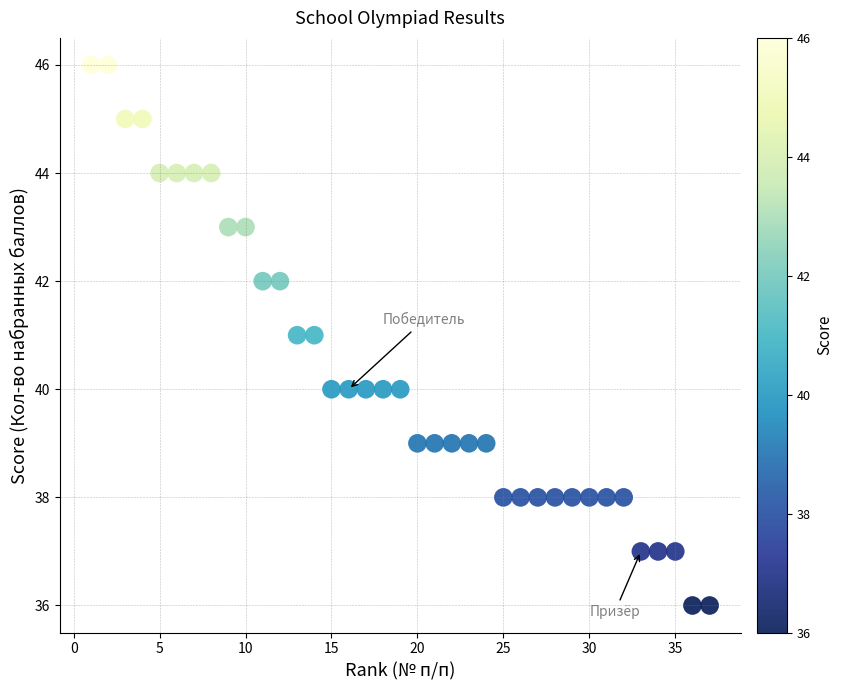

What is the range of Y values (max minus min)?

10